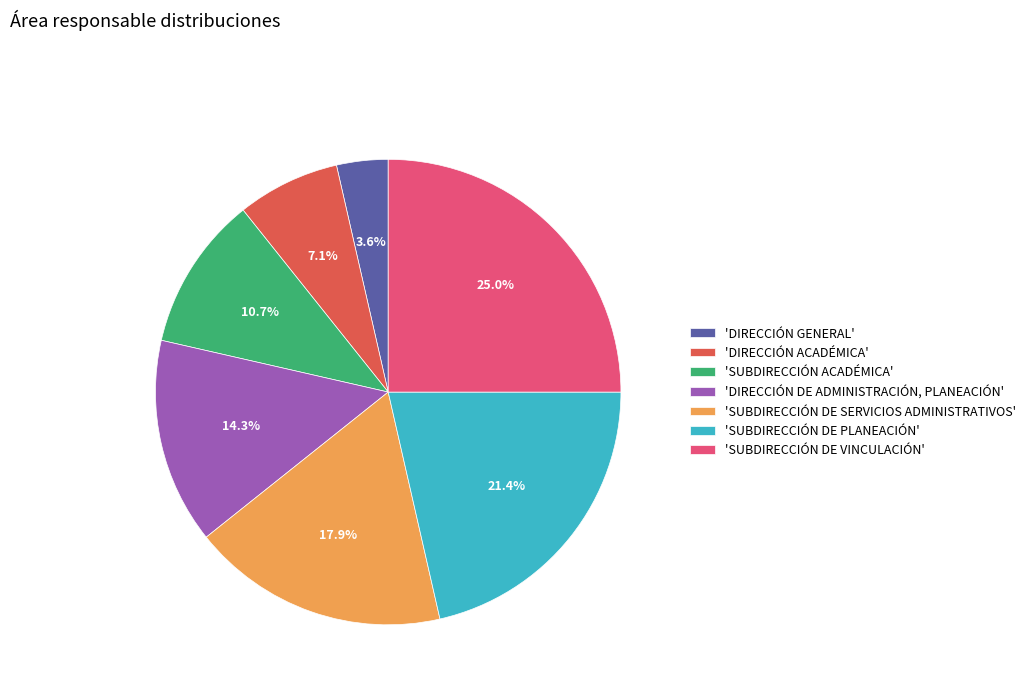

Which slice is the largest?

'SUBDIRECCIÓN DE VINCULACIÓN'